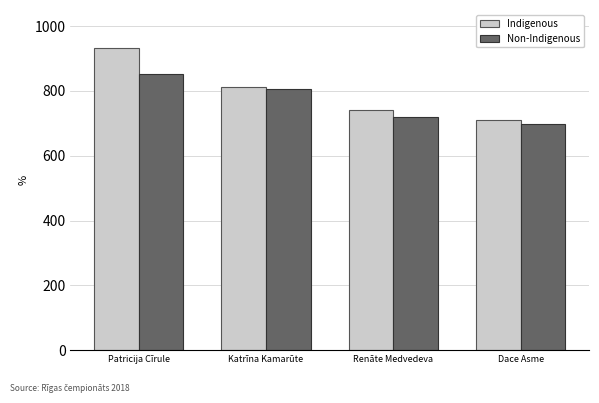

What is the difference between the maximum and minimum values in the Non-Indigenous series?

154